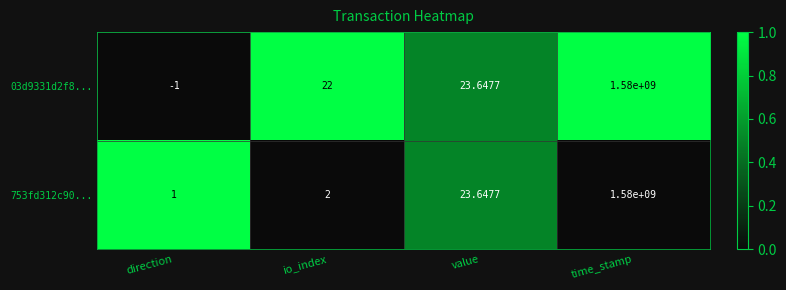

List the labels in order of 03d9331d2f8... value, largest first.

time_stamp, value, io_index, direction